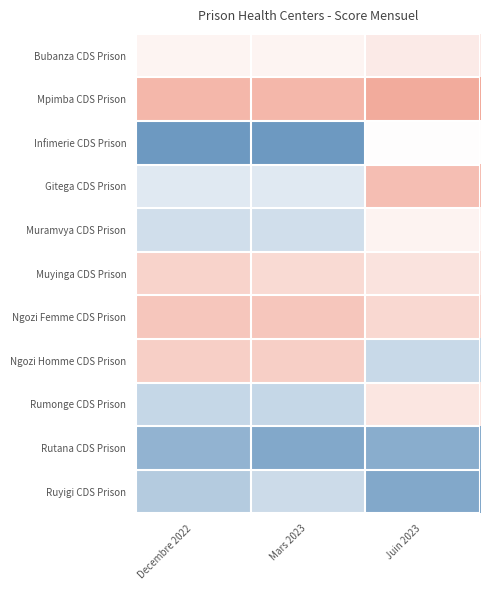

Reading left to right, transcribe all the data shown in this chart.

Bubanza CDS Prison: Decembre 2022=53.8	Mars 2023=53.8	Juin 2023=57.3
Mpimba CDS Prison: Decembre 2022=75.7	Mars 2023=75.7	Juin 2023=80.0
Infimerie CDS Prison: Decembre 2022=7.5	Mars 2023=7.5	Juin 2023=50.7
Gitega CDS Prison: Decembre 2022=41.1	Mars 2023=41.1	Juin 2023=72.7
Muramvya CDS Prison: Decembre 2022=36.5	Mars 2023=36.5	Juin 2023=54.0
Muyinga CDS Prison: Decembre 2022=65.3	Mars 2023=63.0	Juin 2023=60.0
Ngozi Femme CDS Prison: Decembre 2022=70.0	Mars 2023=70.0	Juin 2023=64.0
Ngozi Homme CDS Prison: Decembre 2022=67.1	Mars 2023=67.1	Juin 2023=34.3
Rumonge CDS Prison: Decembre 2022=33.3	Mars 2023=33.3	Juin 2023=58.7
Rutana CDS Prison: Decembre 2022=18.6	Mars 2023=13.8	Juin 2023=16.0
Ruyigi CDS Prison: Decembre 2022=28.3	Mars 2023=35.5	Juin 2023=13.8